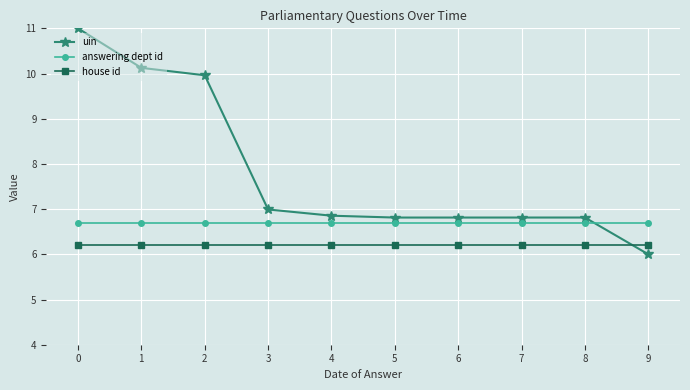

How many intersections are there between house id and uin?

1